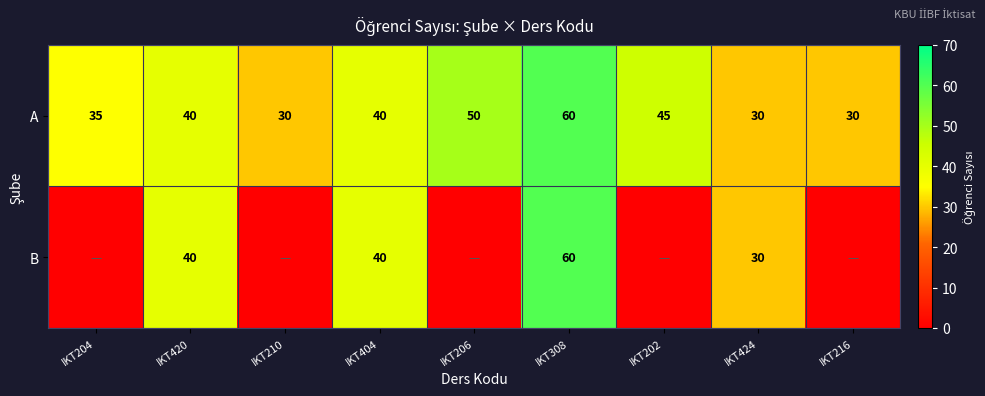

At which label does A reach its peak?

IKT308